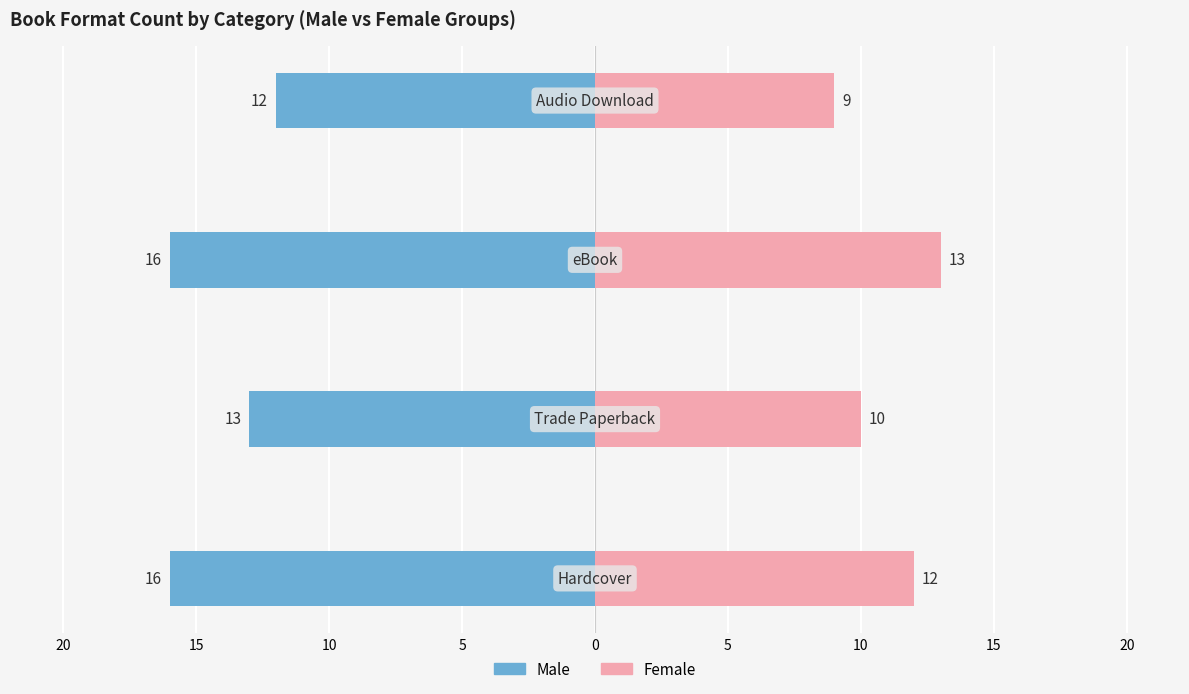

The value of Female at 15 is 17. True or false?

False